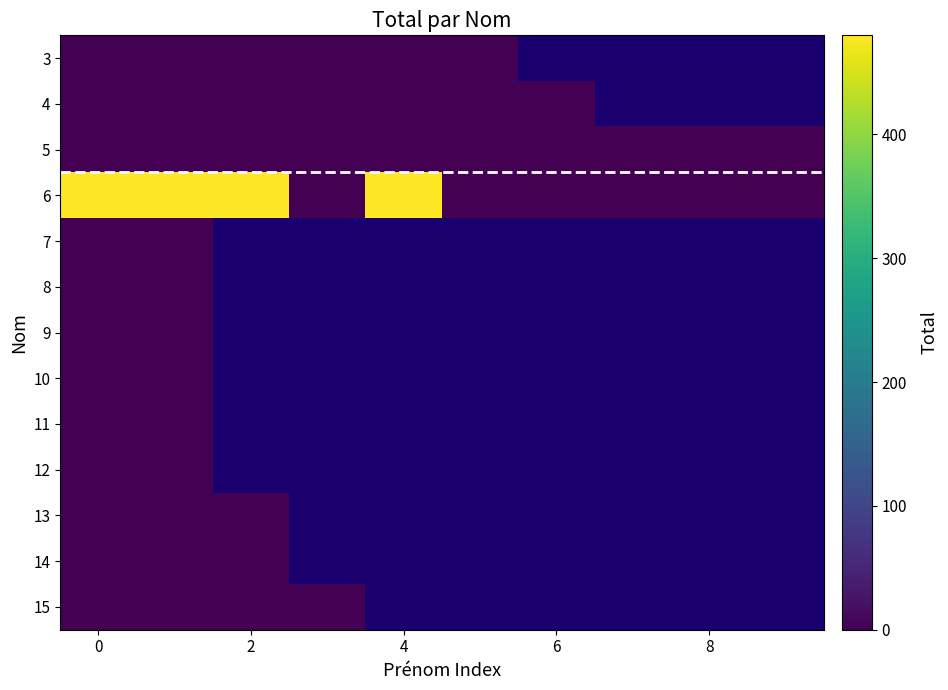

How many data points does each series have?

10